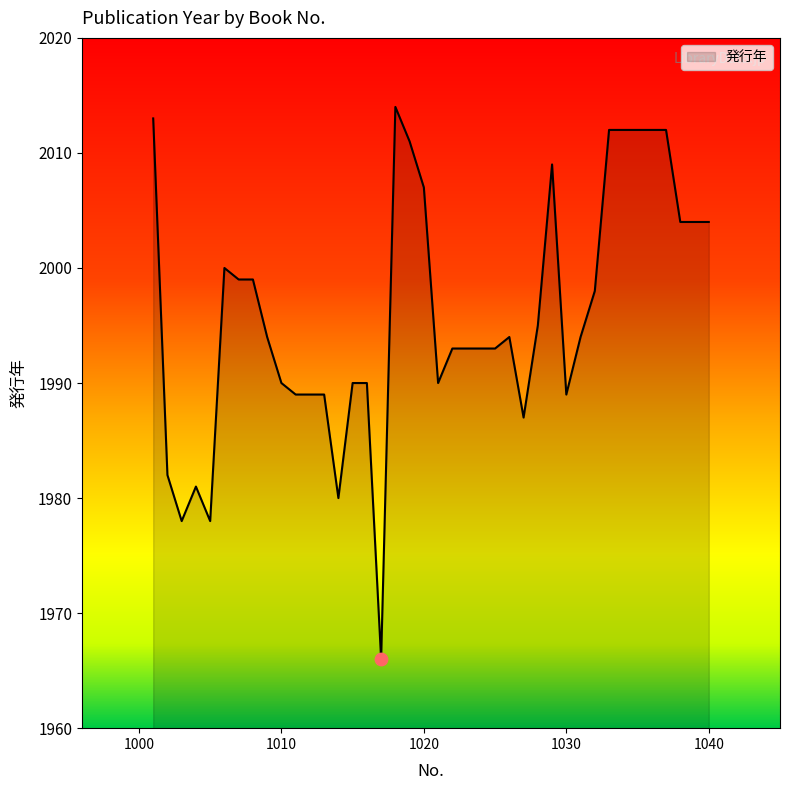

What is the difference between the maximum and minimum values?

48